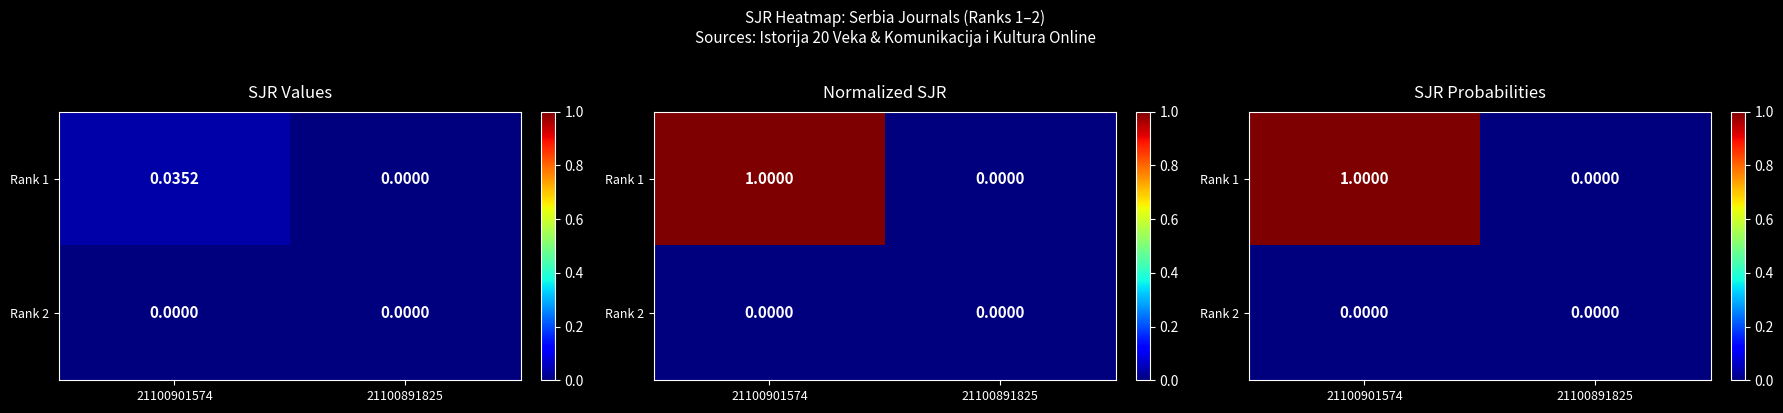

At which label does Rank 2 reach its peak?

21100901574